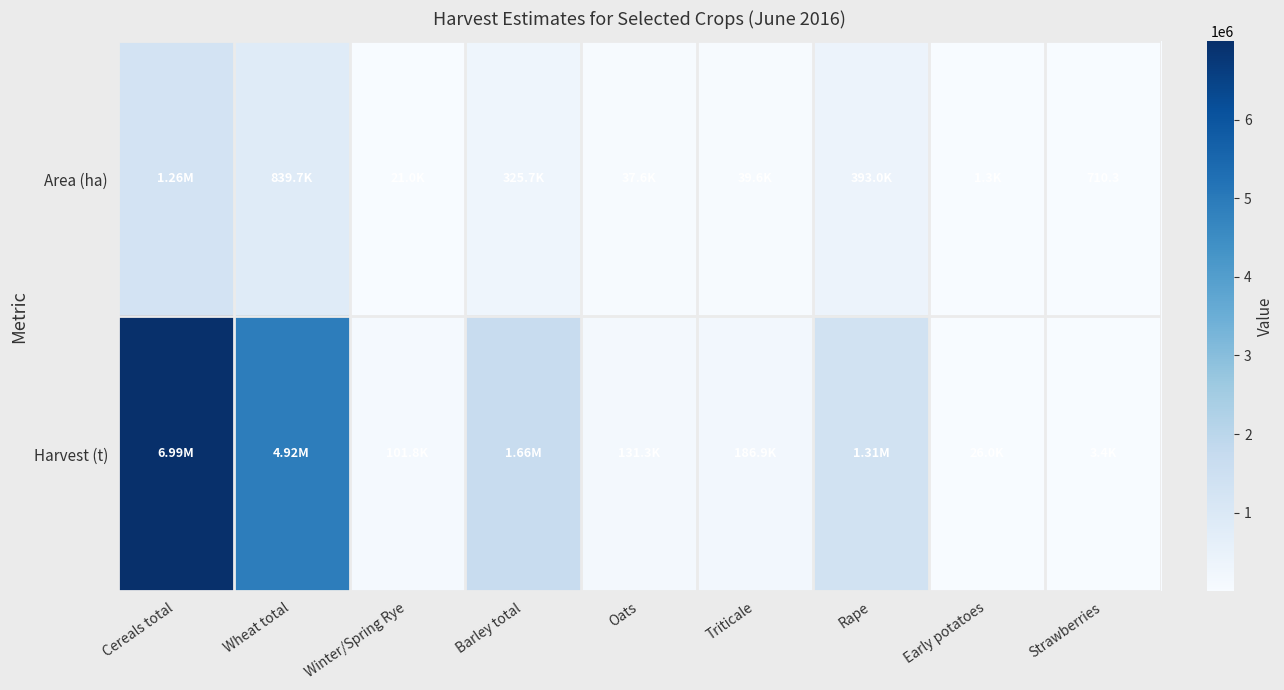

True or false: Area (ha) has a value of 30155.6 at Winter/Spring Rye.

False